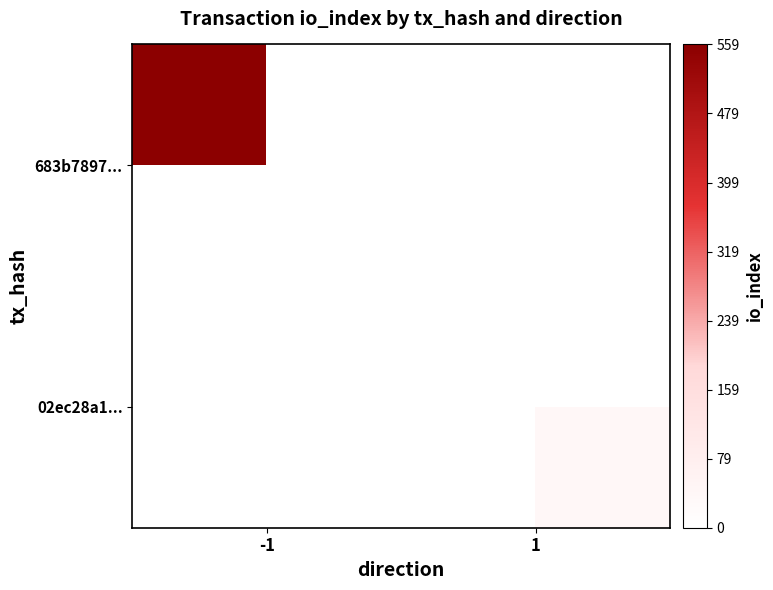

At how many categories does at least one series exceed 115?

1